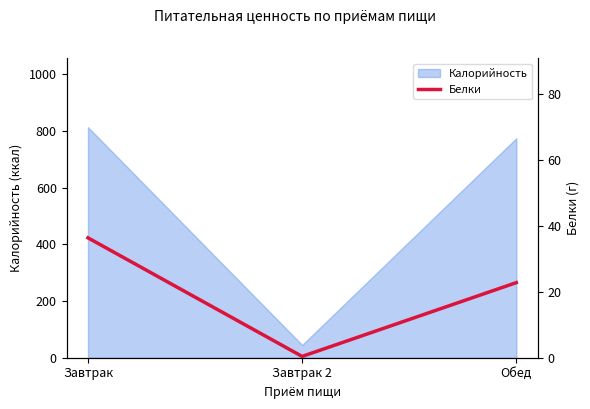

Which label corresponds to the largest value in the chart?

Завтрак